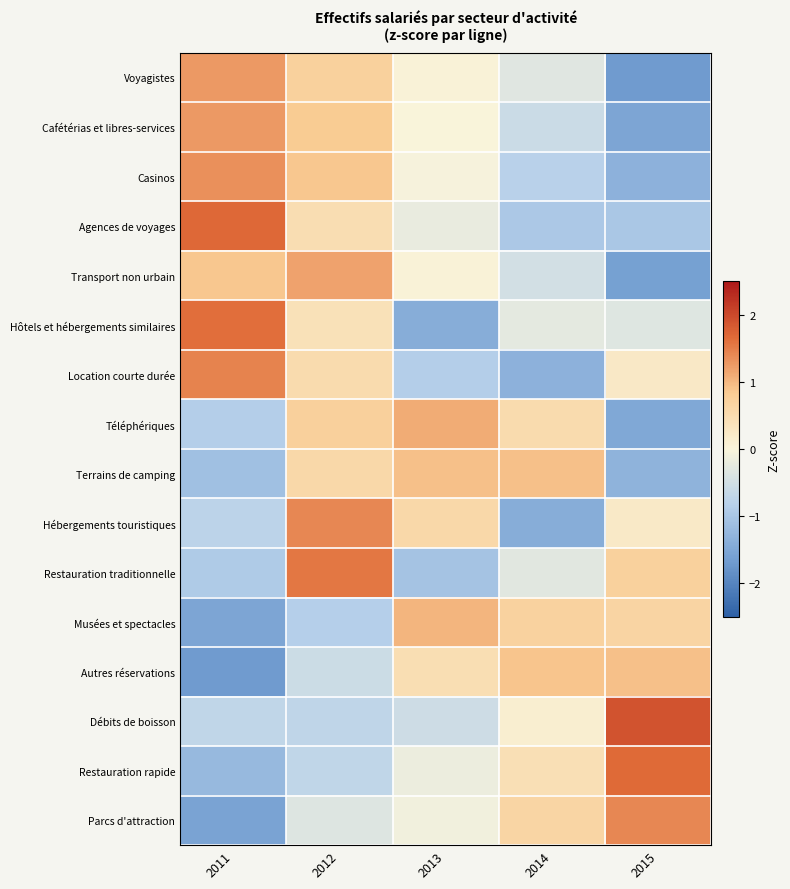

What is the difference between the highest and lowest values at 2011?

3.4